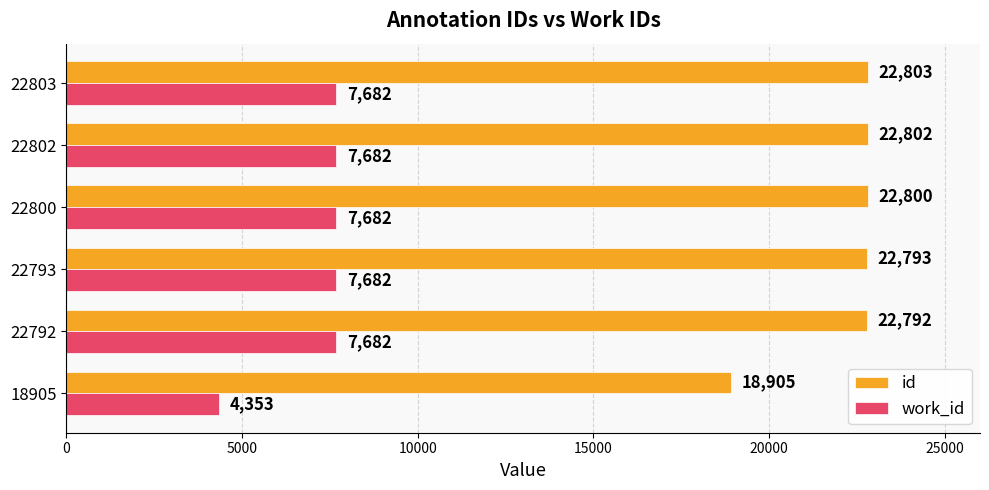

At which label does id reach its minimum?

18905